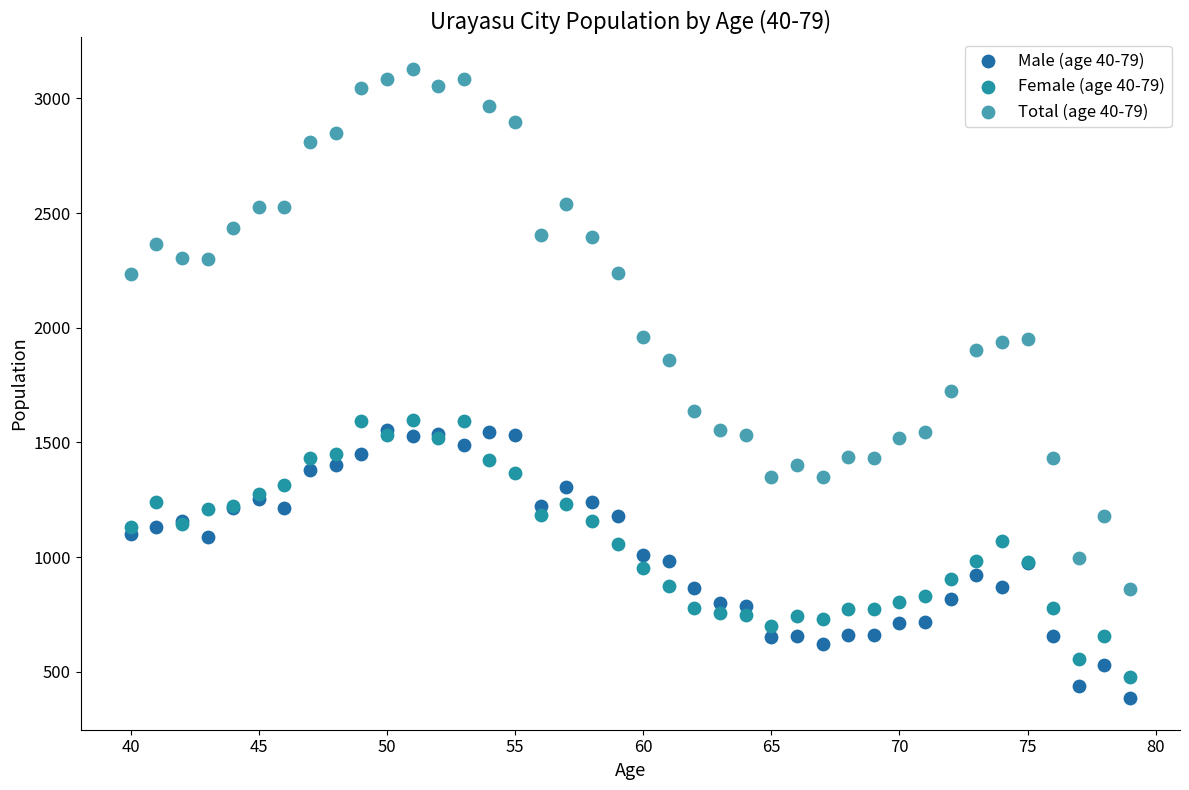

Across all series, what Y value is closest to 1756?

1723